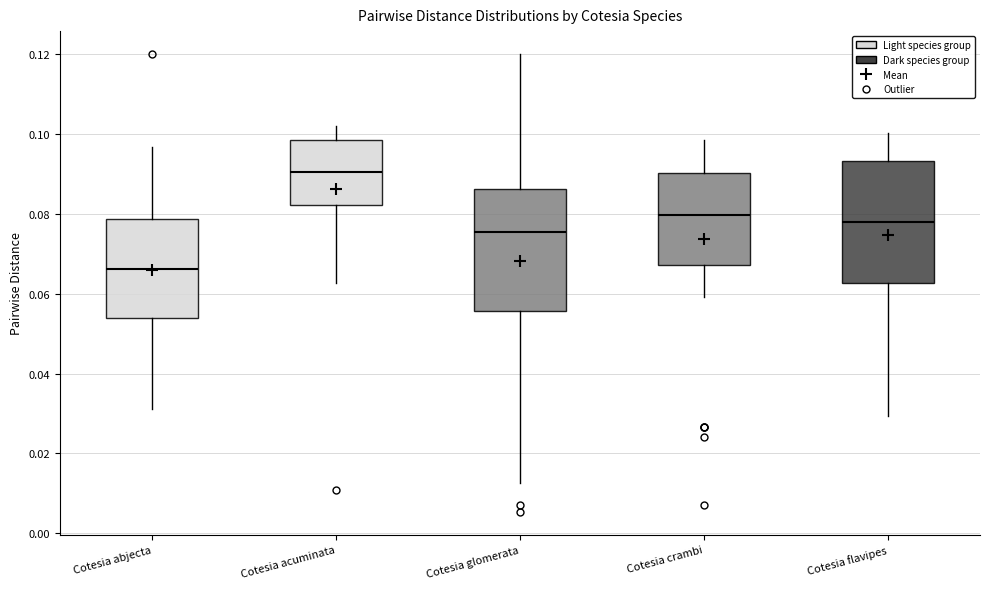

Reading left to right, read every box against the y-axis: the position of its median line, the range the box covers, and the ends of its whiskers. The values are not printed on the chart, so give them approximately, as read against the axis.

Cotesia abjecta: median 0.066, box 0.054 to 0.078, whiskers 0.032 to 0.096
Cotesia acuminata: median 0.090, box 0.082 to 0.098, whiskers 0.062 to 0.102
Cotesia glomerata: median 0.076, box 0.056 to 0.086, whiskers 0.012 to 0.120
Cotesia crambi: median 0.080, box 0.068 to 0.090, whiskers 0.060 to 0.098
Cotesia flavipes: median 0.078, box 0.062 to 0.094, whiskers 0.030 to 0.100